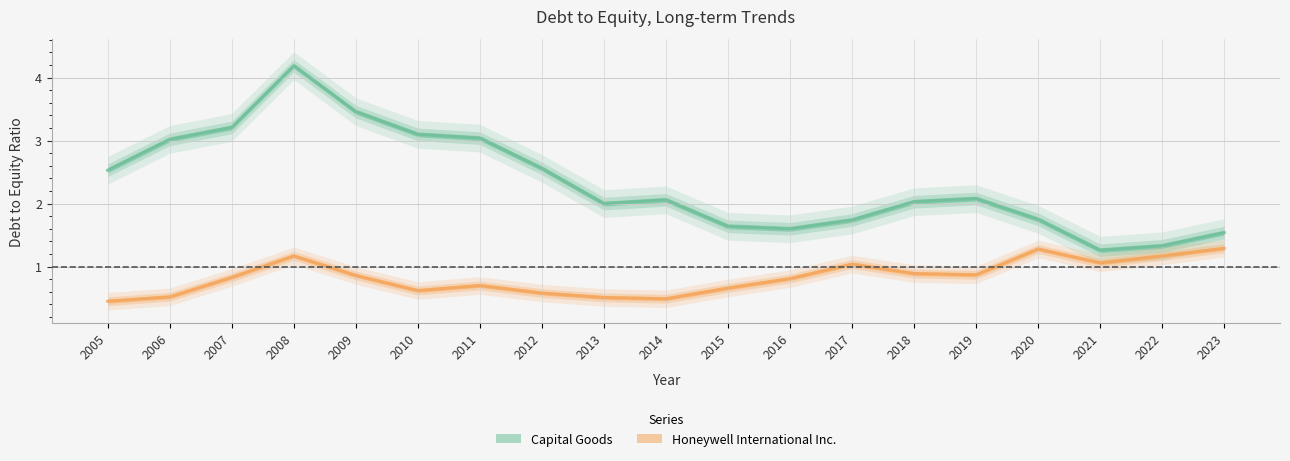

True or false: Honeywell International Inc. and Capital Goods intersect in this chart.

False